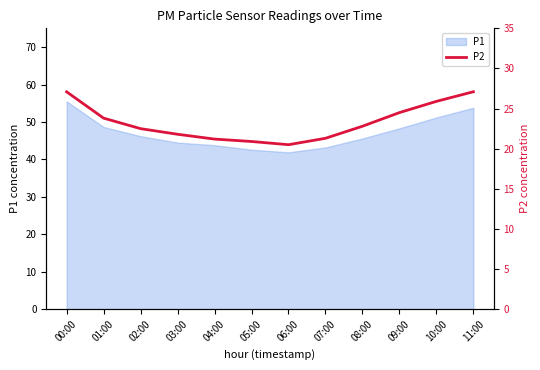

What is the sum of all values?

279.4